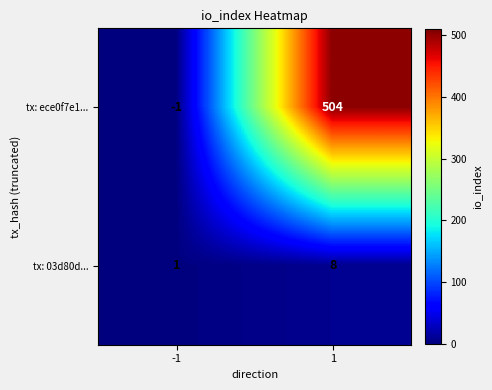

Which series has the largest range (max minus min)?

tx: ece0f7e1...